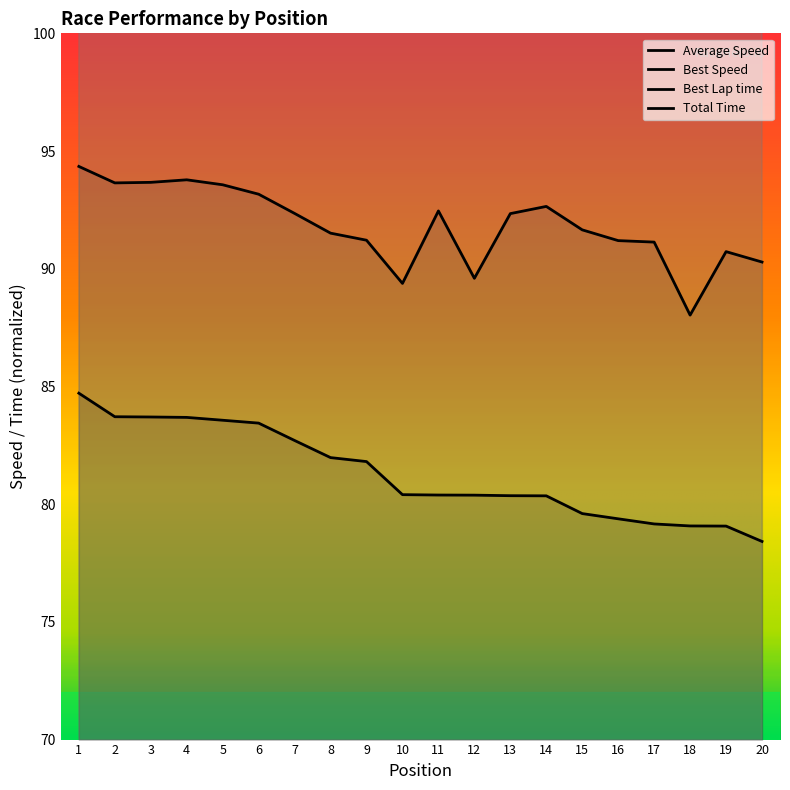

True or false: Average Speed and Best Lap time cross at least once.

False